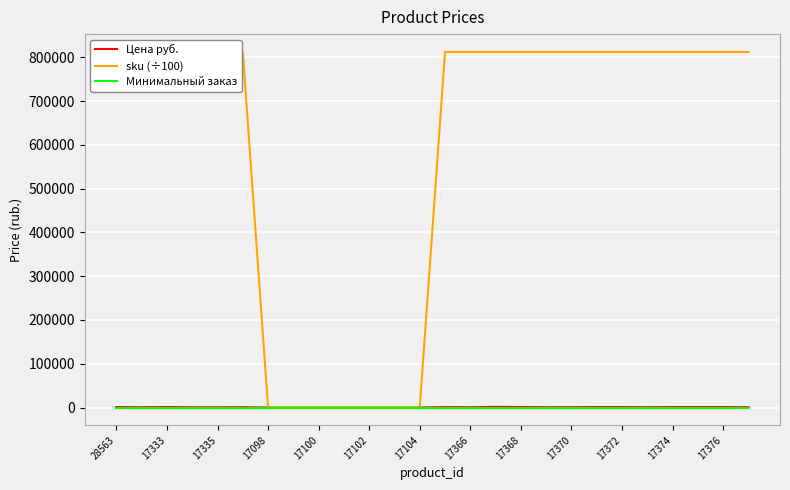

List the series in order of their peak value, lowest first.

Минимальный заказ, Цена руб., sku (÷100)